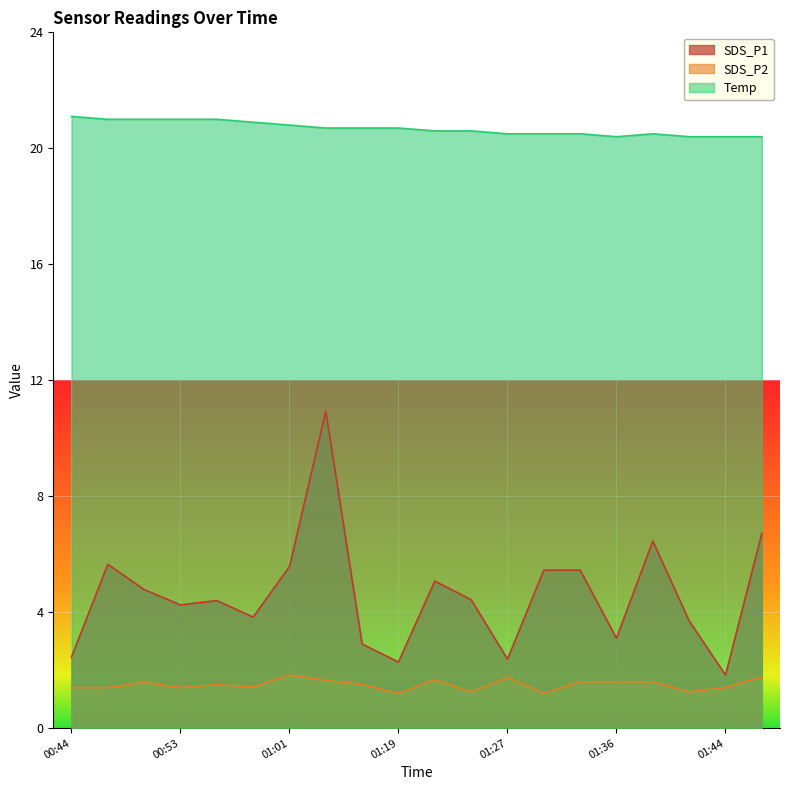

Does the chart display data point markers on the line(s)?

No